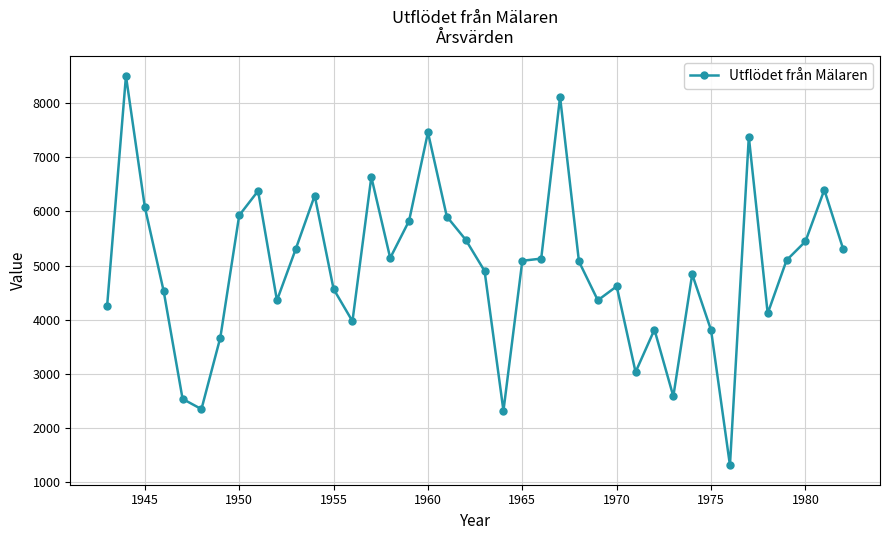

What is the maximum value shown in the chart?

8499.4